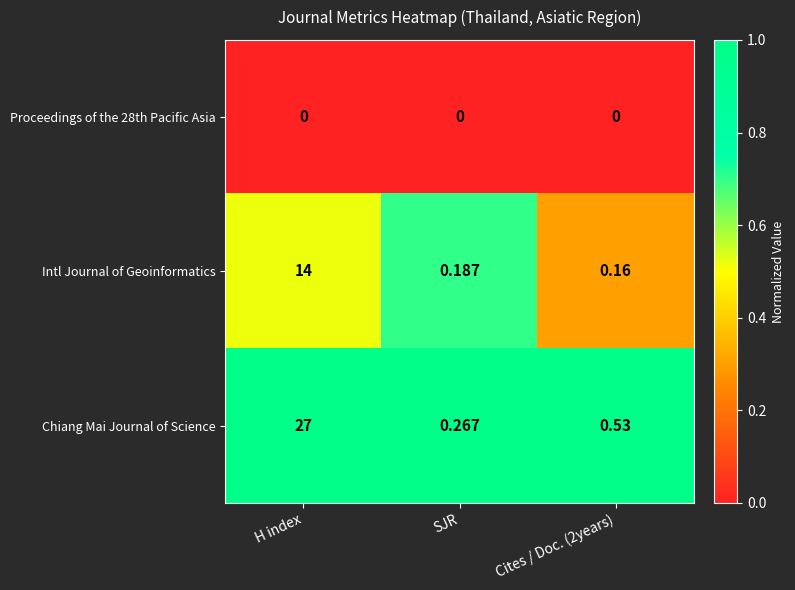

At which category is the sum across all series the highest?

H index